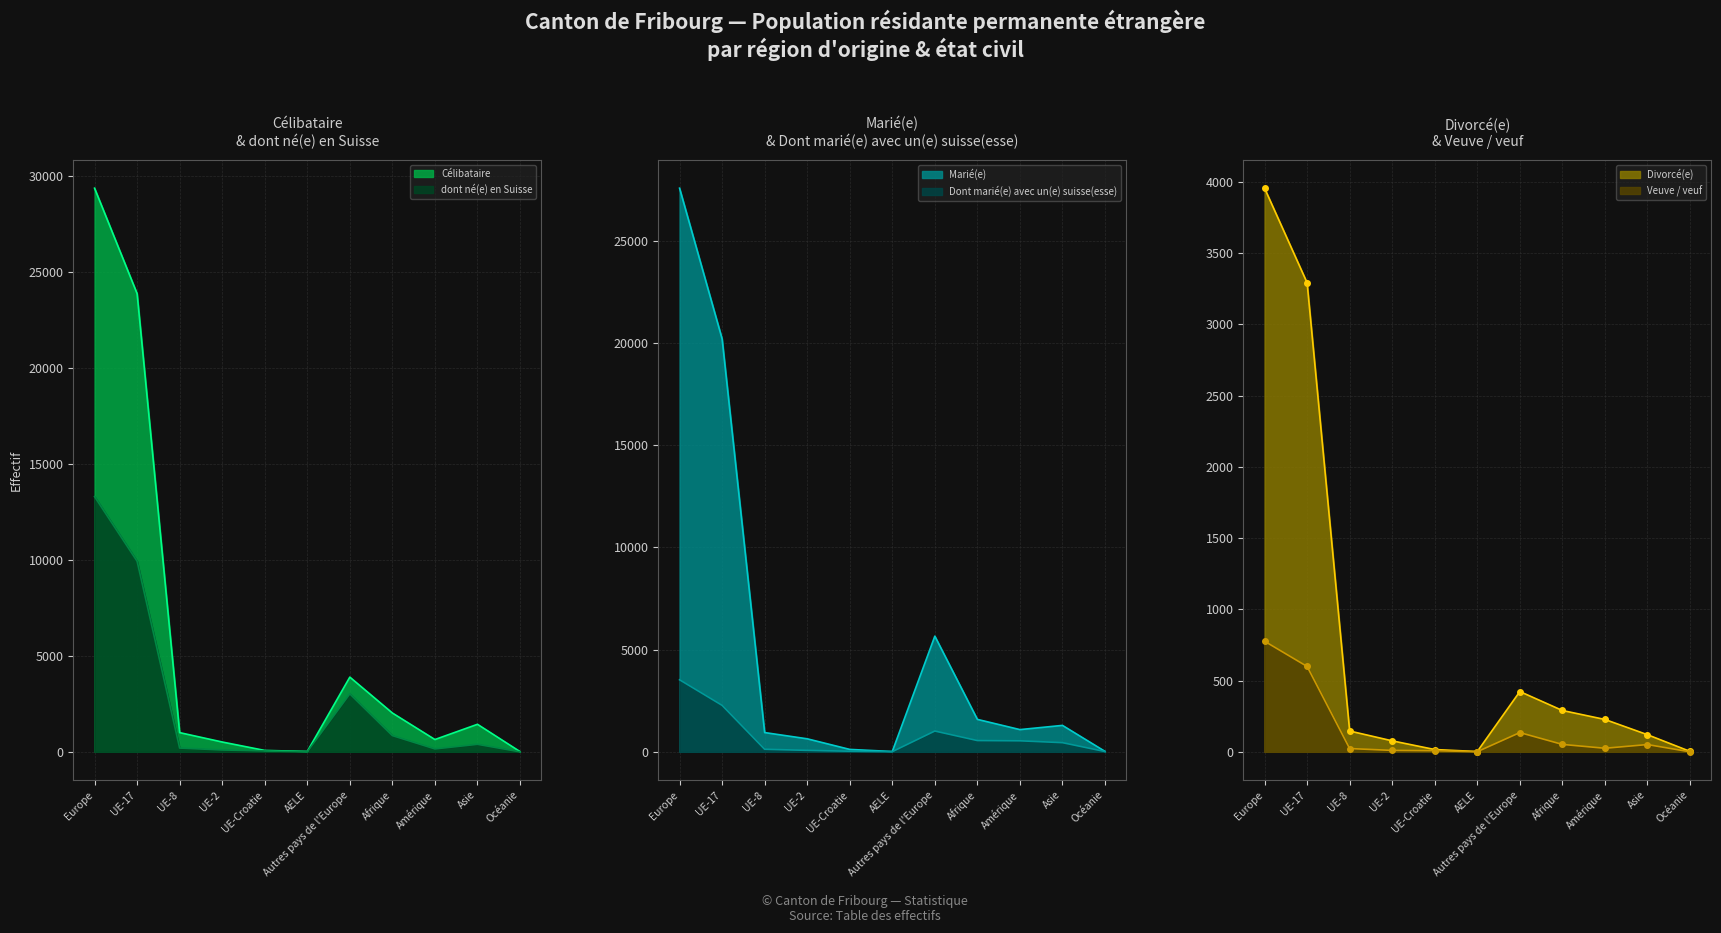

True or false: Célibataire and dont né(e) en Suisse intersect in this chart.

False